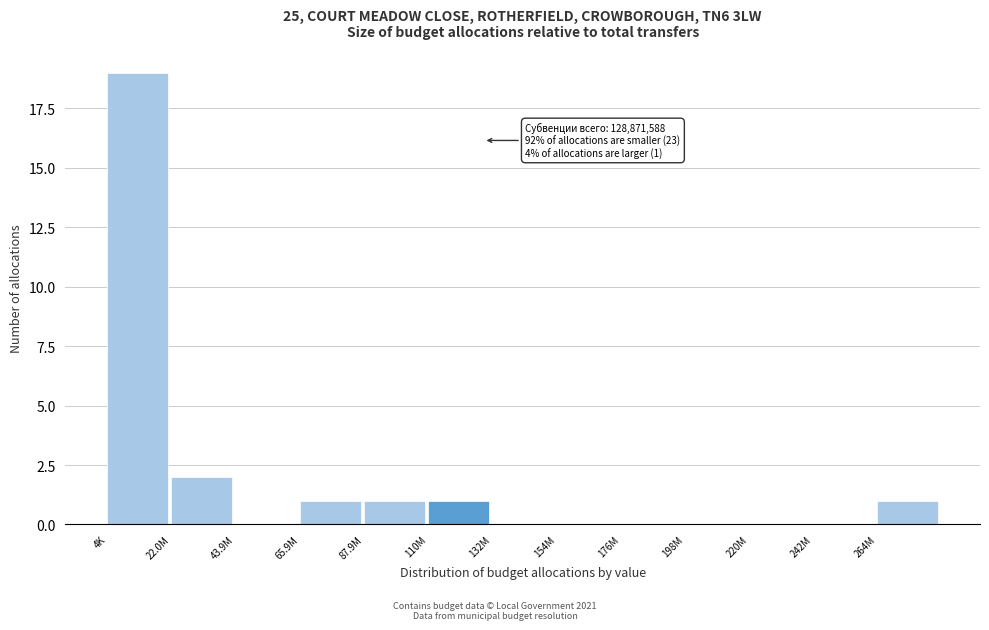

Reading left to right, extract all data points from this chart.

4K=19	22.0M=2	43.9M=0	65.9M=1	87.9M=1	110M=1	132M=0	154M=0	176M=0	198M=0	220M=0	242M=0	264M=1